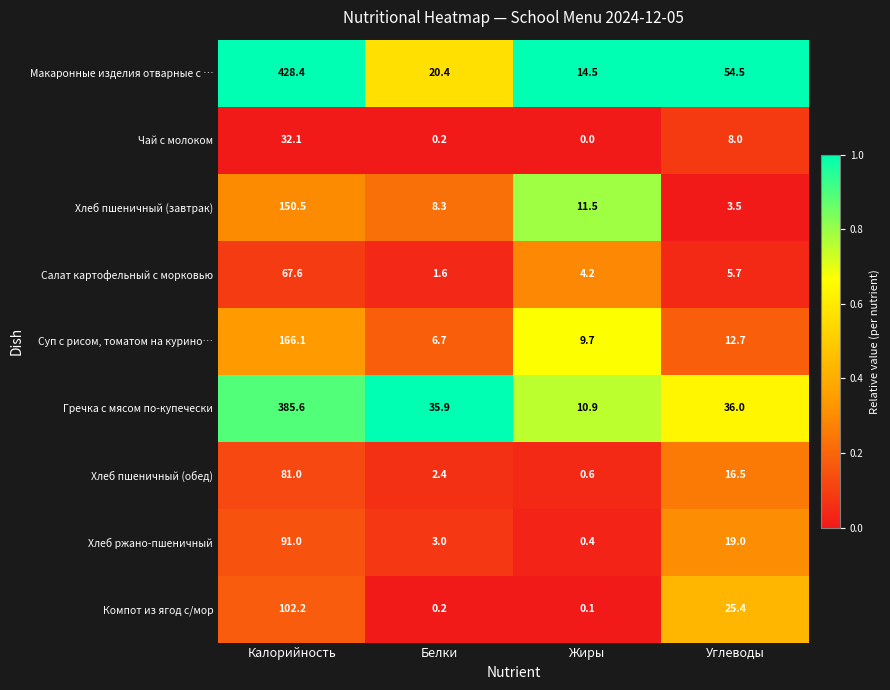

List the series in order of their peak value, highest first.

Макаронные изделия отварные с …, Гречка с мясом по-купечески, Суп с рисом, томатом на курино…, Хлеб пшеничный (завтрак), Компот из ягод с/мор, Хлеб ржано-пшеничный, Хлеб пшеничный (обед), Салат картофельный с морковью, Чай с молоком